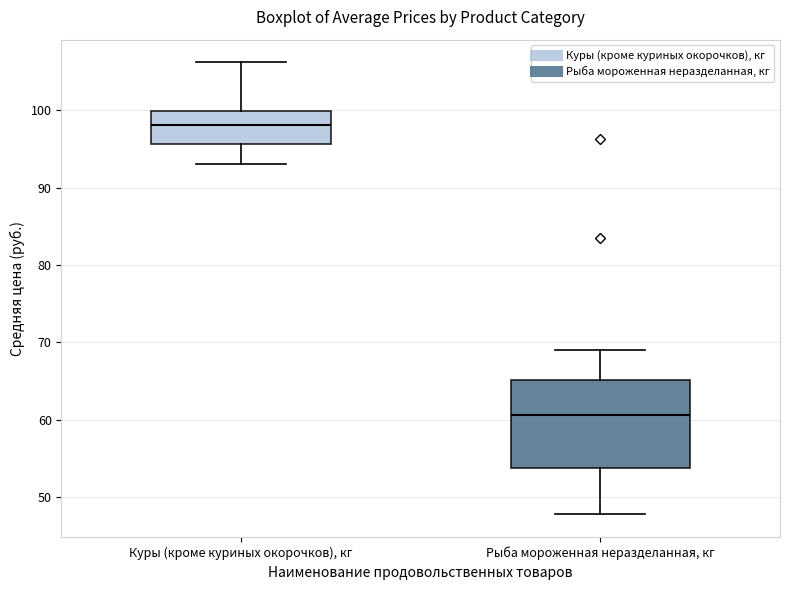

Comparing the boxes themselves (not the whiskers), which one is the tallest?

Рыба мороженная неразделанная, кг